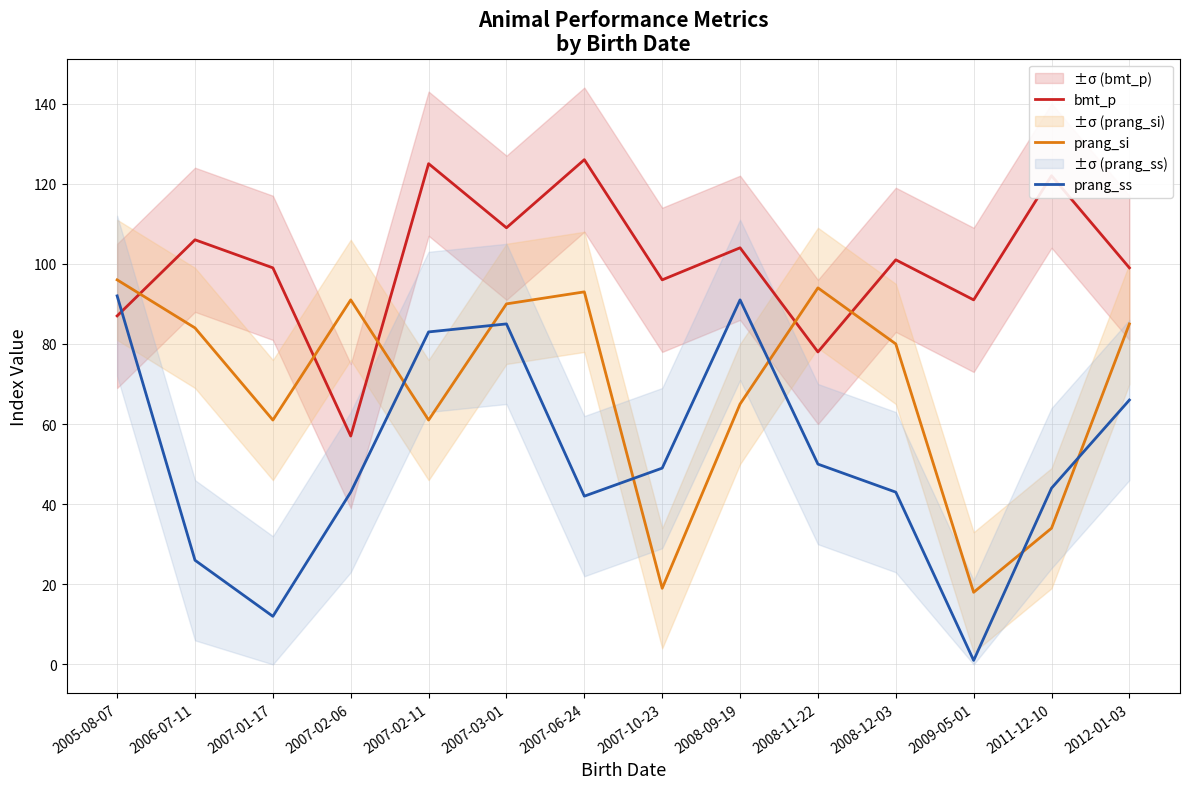

Is this an area chart (filled region under the line)?

No